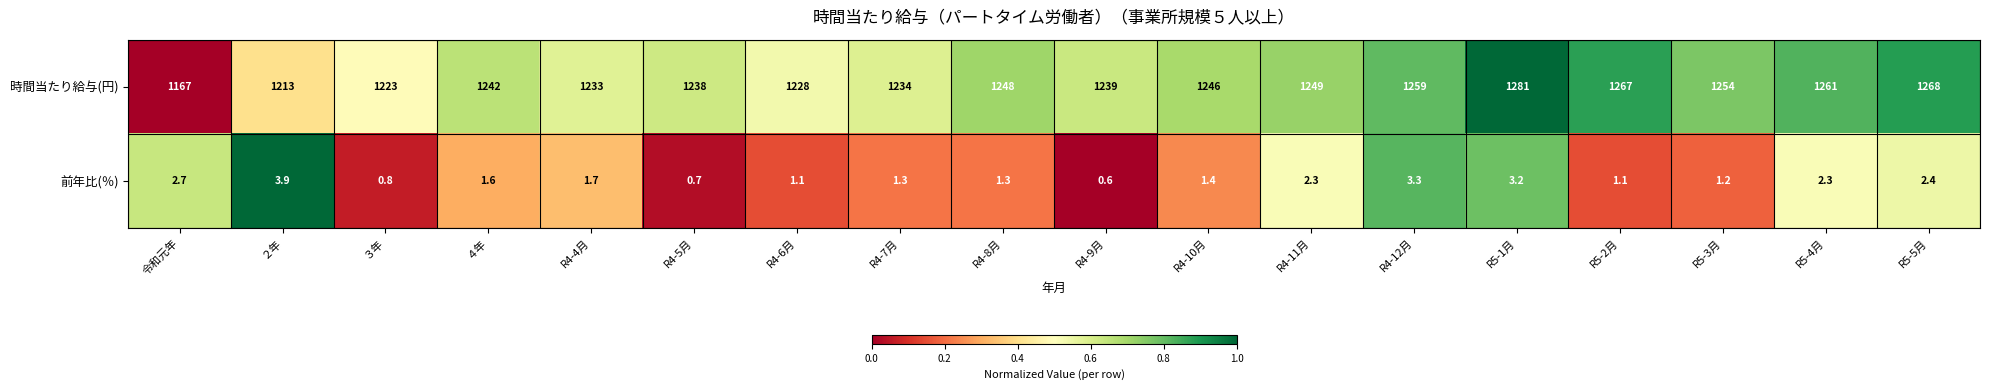

Which series has the widest spread of values?

時間当たり給与(円)